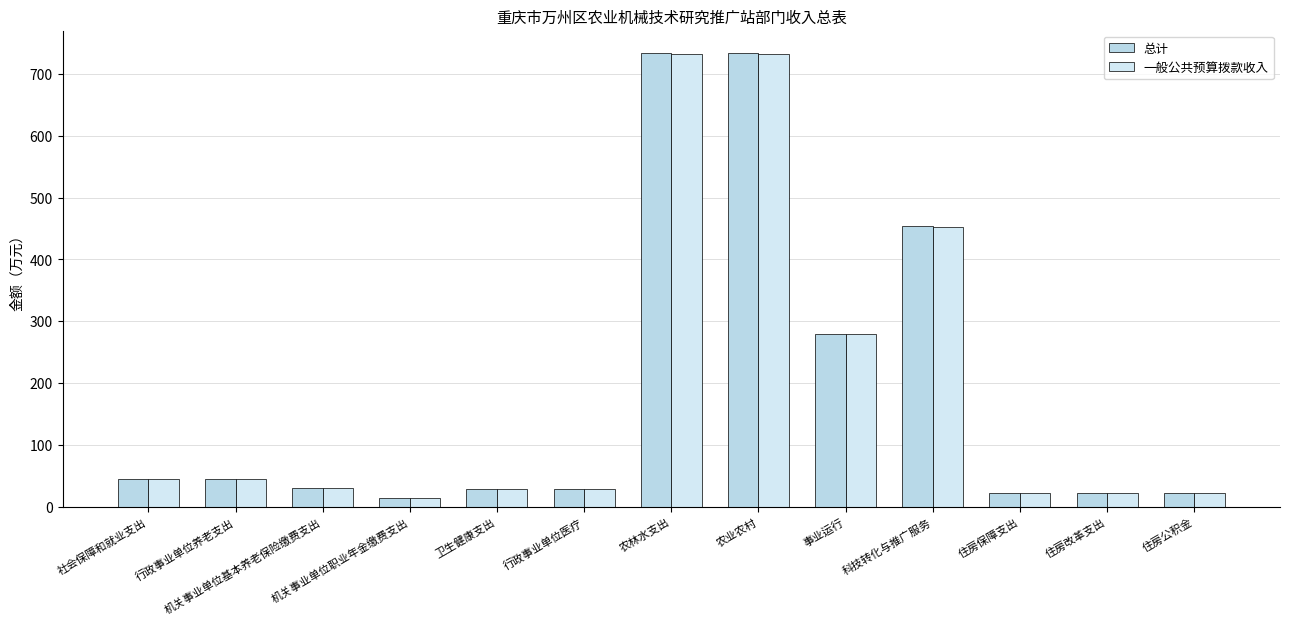

The value of 一般公共预算拨款收入 at 社会保障和就业支出 is 68.9. True or false?

False